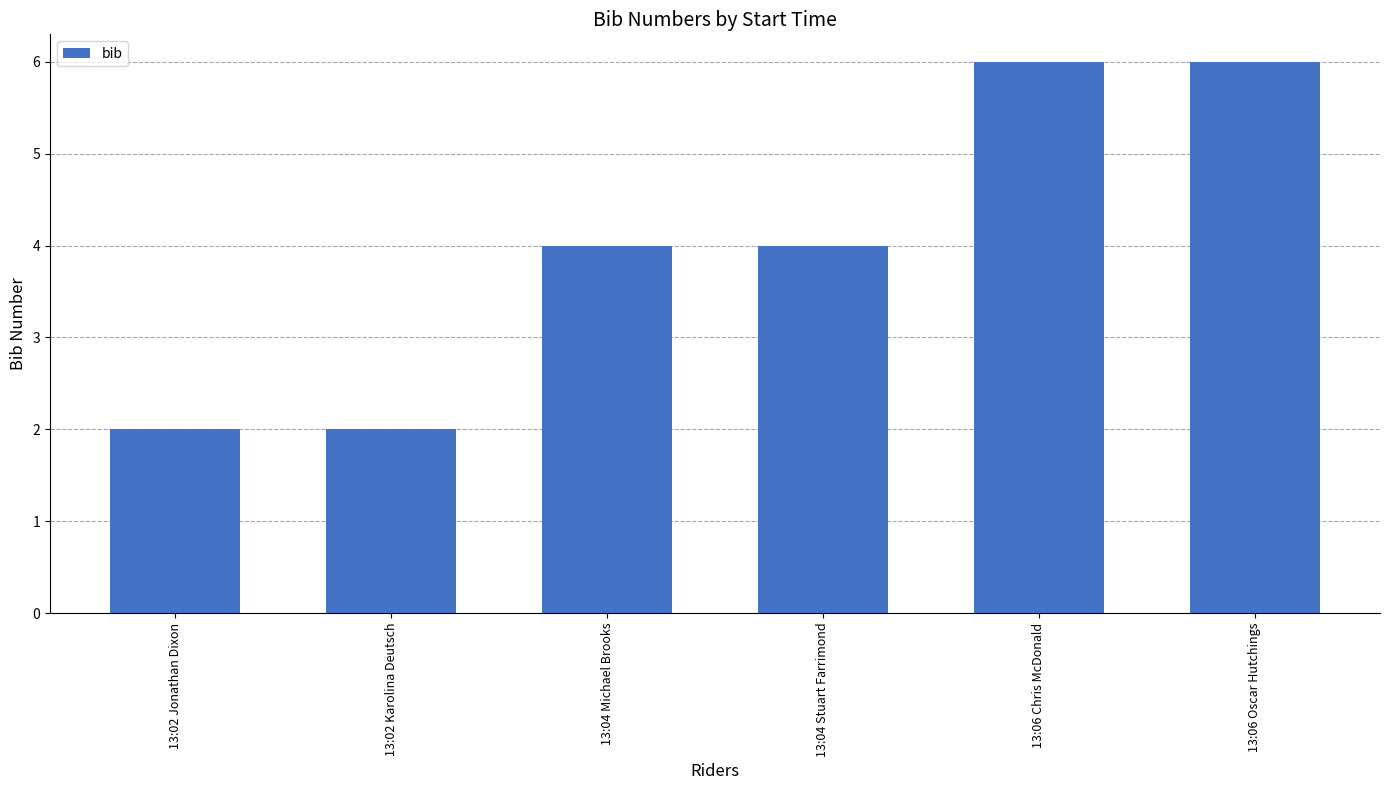

The chart shows a value of 6 at 13:06 Chris McDonald. True or false?

True